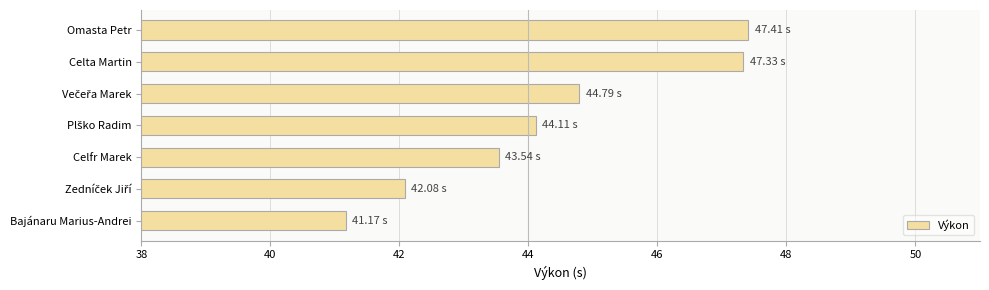

What is the ratio of the value at Celta Martin to the value at Omasta Petr?

1.0